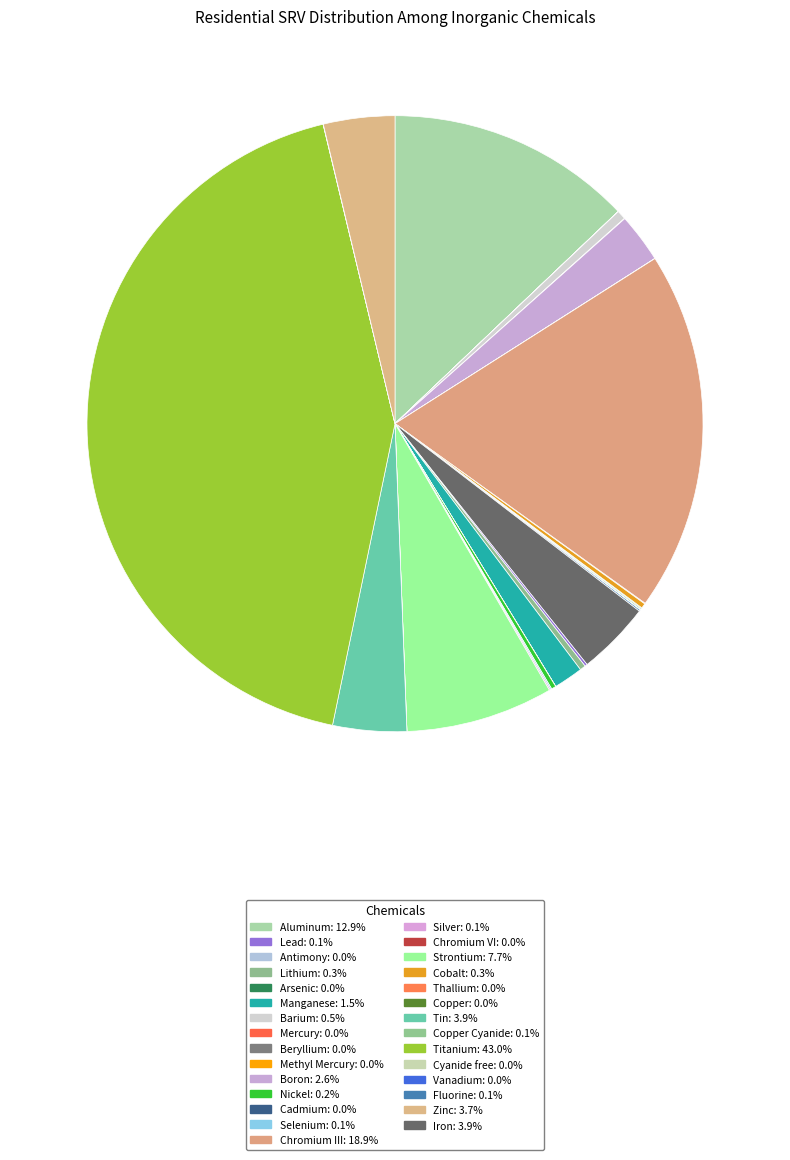

What is the smallest slice in the pie chart?

Mercury